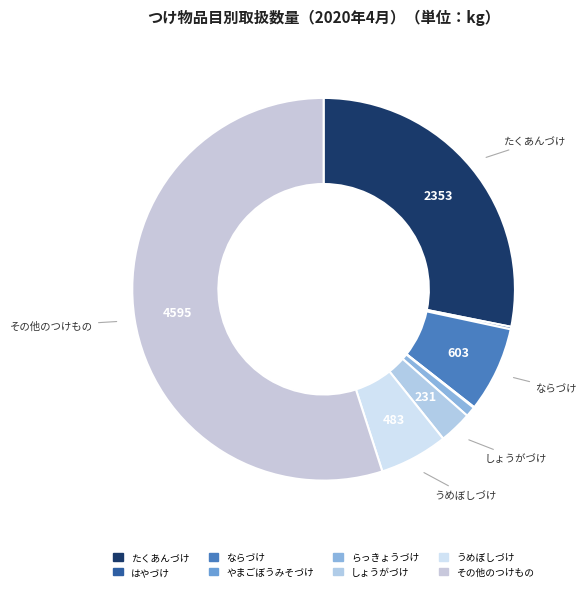

What is the total percentage of はやづけ and その他のつけもの?

55.2%